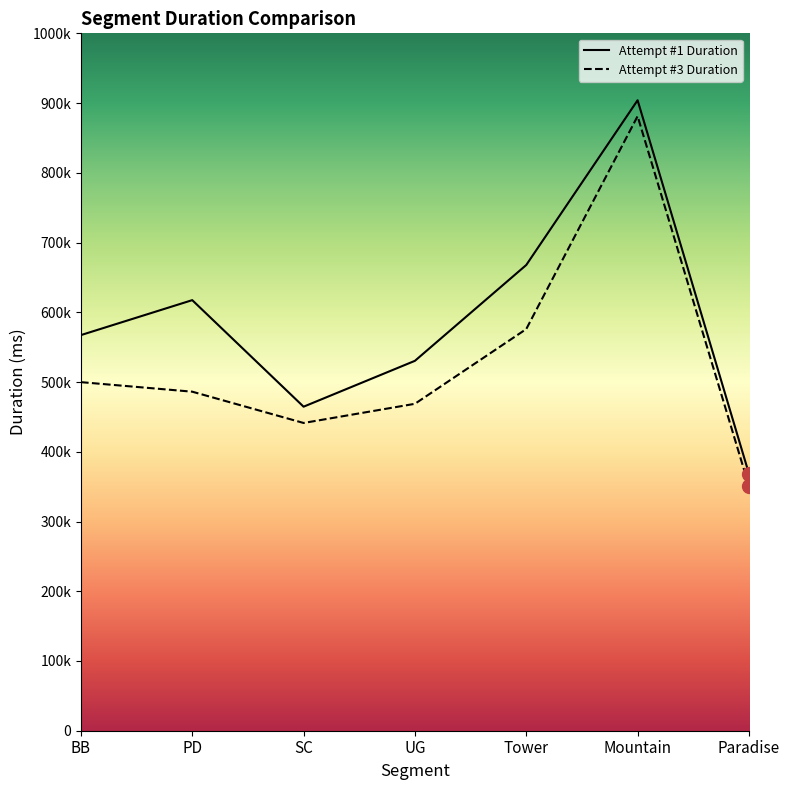

Rank the series at Paradise from highest to lowest value.

Attempt #1 Duration, Attempt #3 Duration